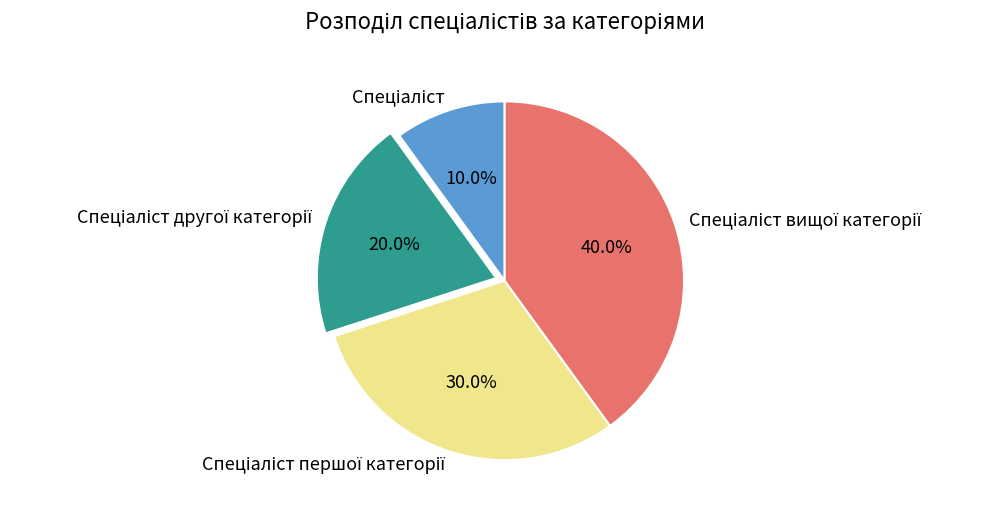

How many slices are in this pie chart?

4